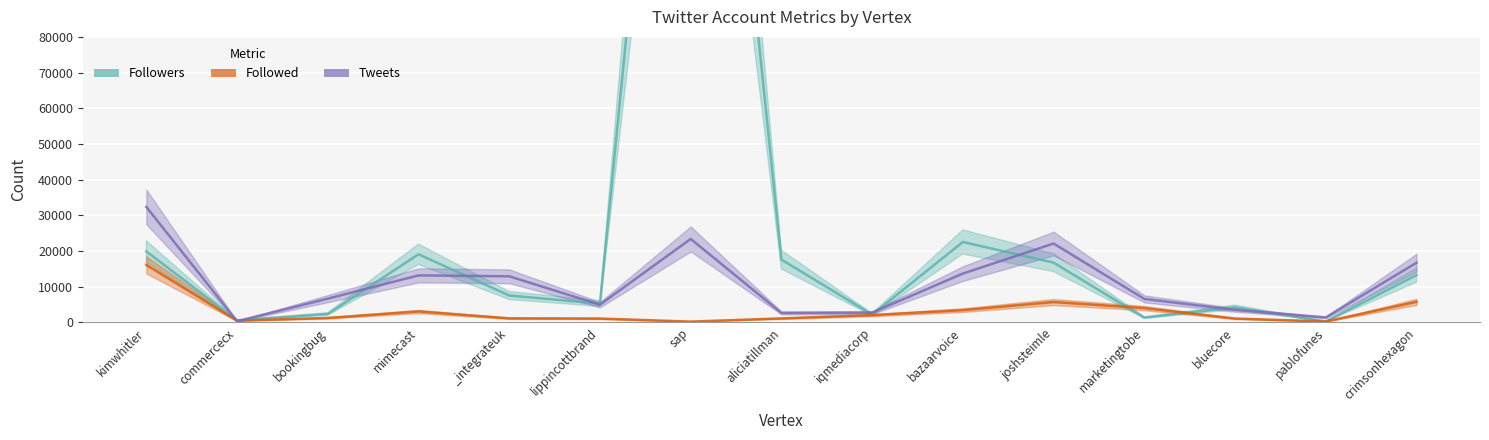

Rank the categories by Followed value from highest to lowest.

kimwhitler, crimsonhexagon, joshsteimle, marketingtobe, bazaarvoice, mimecast, iqmediacorp, bookingbug, _integrateuk, aliciatillman, bluecore, lippincottbrand, commercecx, pablofunes, sap